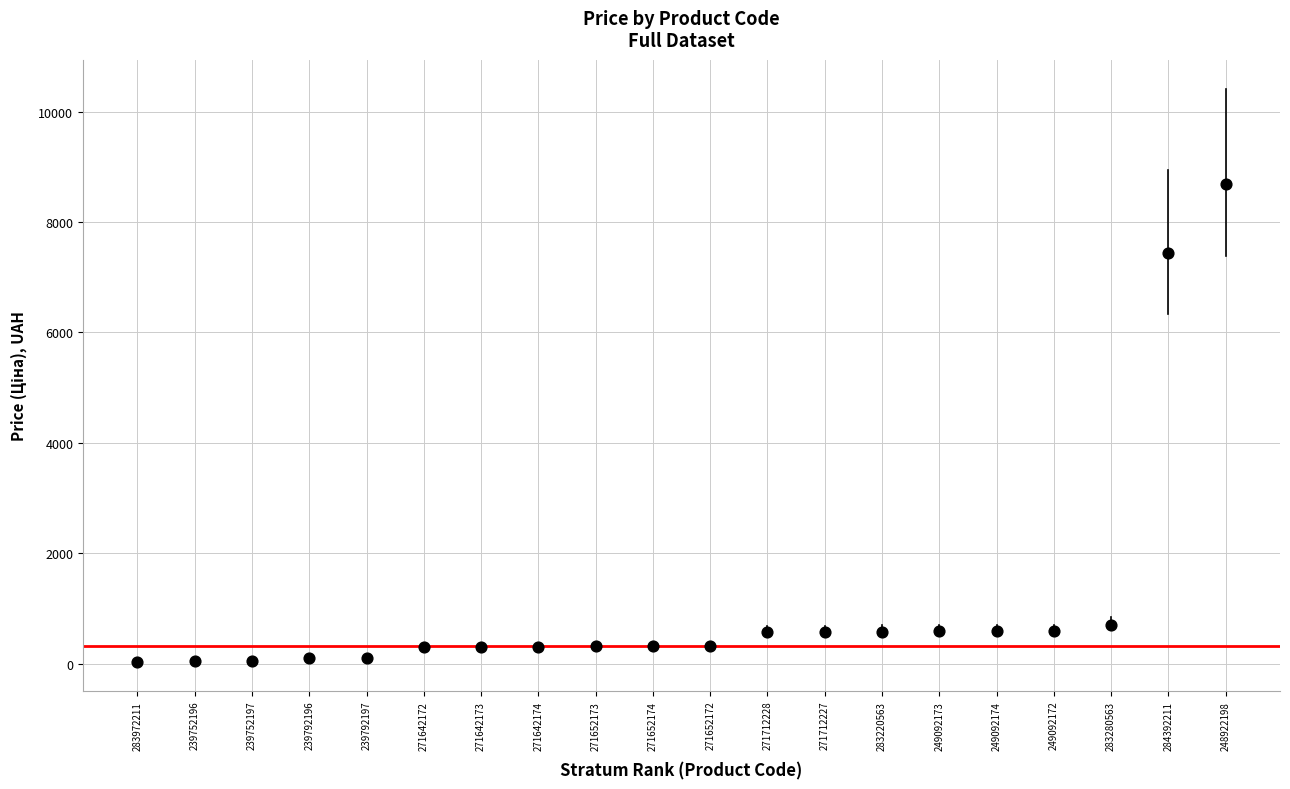

What Y value in the scatter plot is closest to 4355?

7444.6